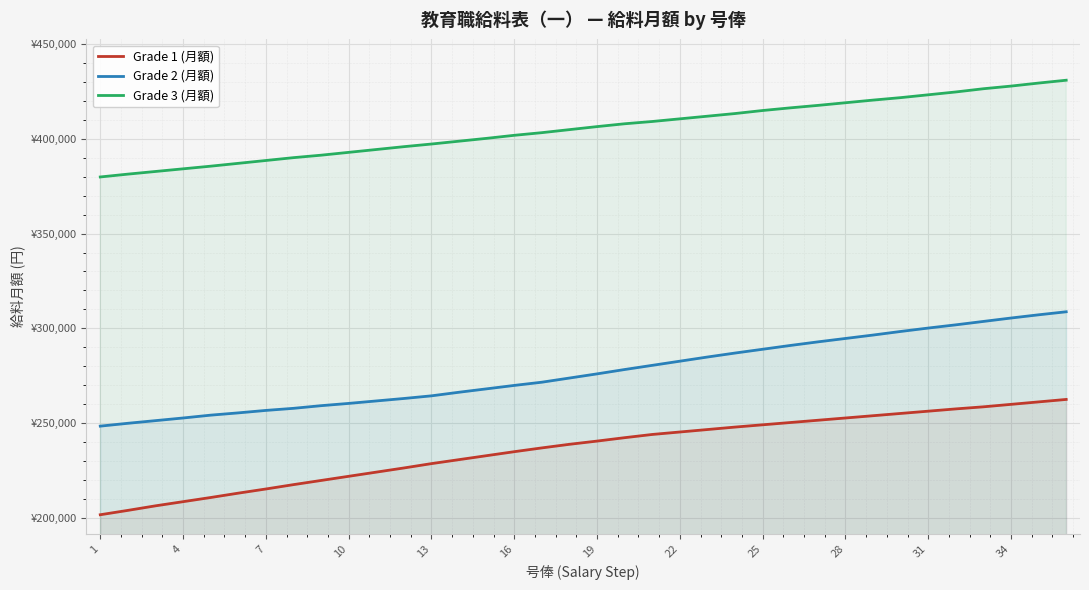

How many lines are shown in the chart?

3